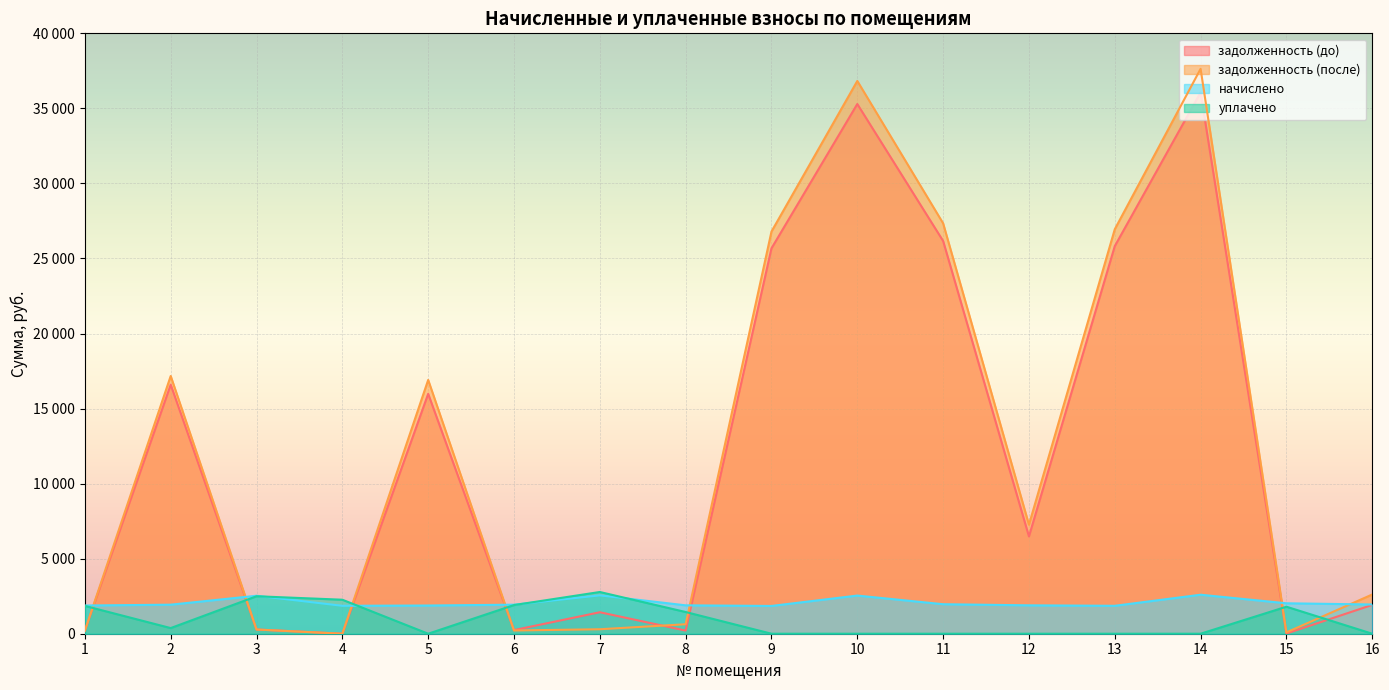

Reading left to right, list all the values displayed in this chart.

задолженность (до): 1=208.8	2=16592.9	3=281.1	4=0.0	5=15981.5	6=240.6	7=1430.9	8=210.2	9=25676.1	10=35290.2	11=26166.2	12=6480.8	13=25822.2	14=36064.5	15=13.2	16=1920.2
задолженность (после): 1=208.8	2=17169.6	3=281.1	4=0.0	5=16908.3	6=215.0	7=298.0	8=631.3	9=26794.1	10=36826.9	11=27341.3	12=7261.5	13=26946.6	14=37634.9	15=89.1	16=2613.5
начислено: 1=1878.9	2=1934.7	3=2530.0	4=1860.3	5=1878.9	6=1934.7	7=2554.8	8=1891.3	9=1849.8	10=2542.4	11=1965.7	12=1891.3	13=1860.3	14=2598.2	15=2027.7	16=1947.2
уплачено: 1=1854.1	2=376.0	3=2496.5	4=2265.2	5=0.0	6=1909.2	7=2780.0	8=1446.0	9=0.0	10=0.0	11=0.0	12=0.0	13=0.0	14=0.0	15=1800.0	16=0.0